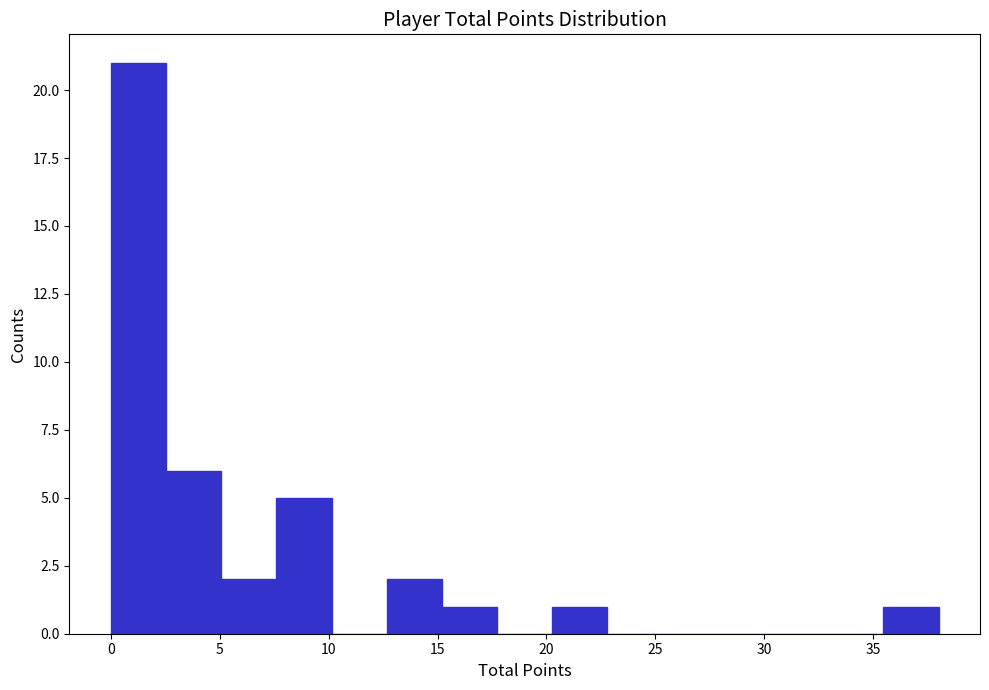

Reading left to right, list every bar in this chart as the range it spans on the x-axis followed by its height. Neither the bar edges nor the heights are printed on the chart, so give them approximately, as read against the axes.

0.0 to 2.5: 21
2.5 to 5.0: 6
5.0 to 7.5: 2
7.5 to 10.0: 5
10.0 to 12.5: 0
12.5 to 15.0: 2
15.0 to 17.5: 1
17.5 to 20.5: 0
20.5 to 23.0: 1
23.0 to 25.5: 0
25.5 to 28.0: 0
28.0 to 30.5: 0
30.5 to 33.0: 0
33.0 to 35.5: 0
35.5 to 38.0: 1